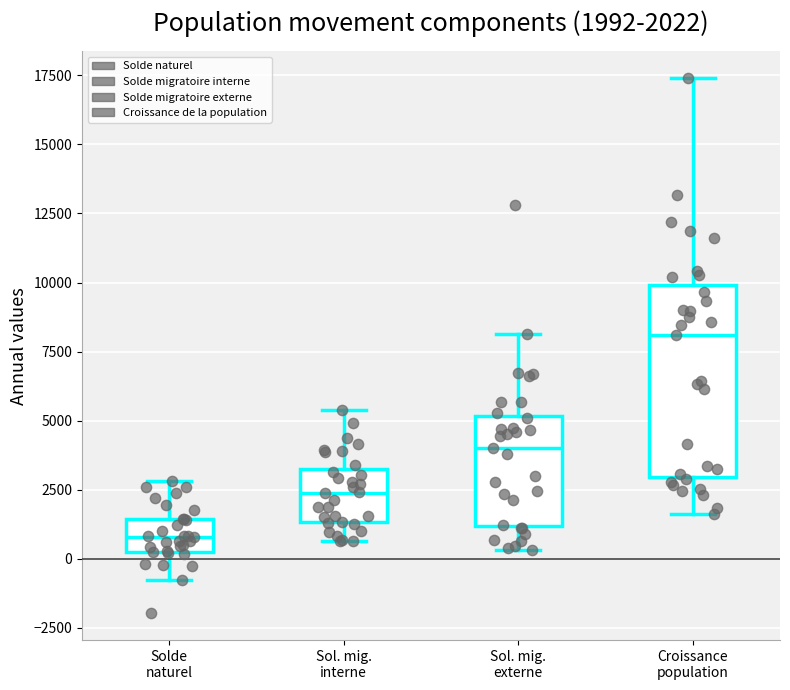

Which box is the tallest, from its lower edge to its upper edge?

Croissance population